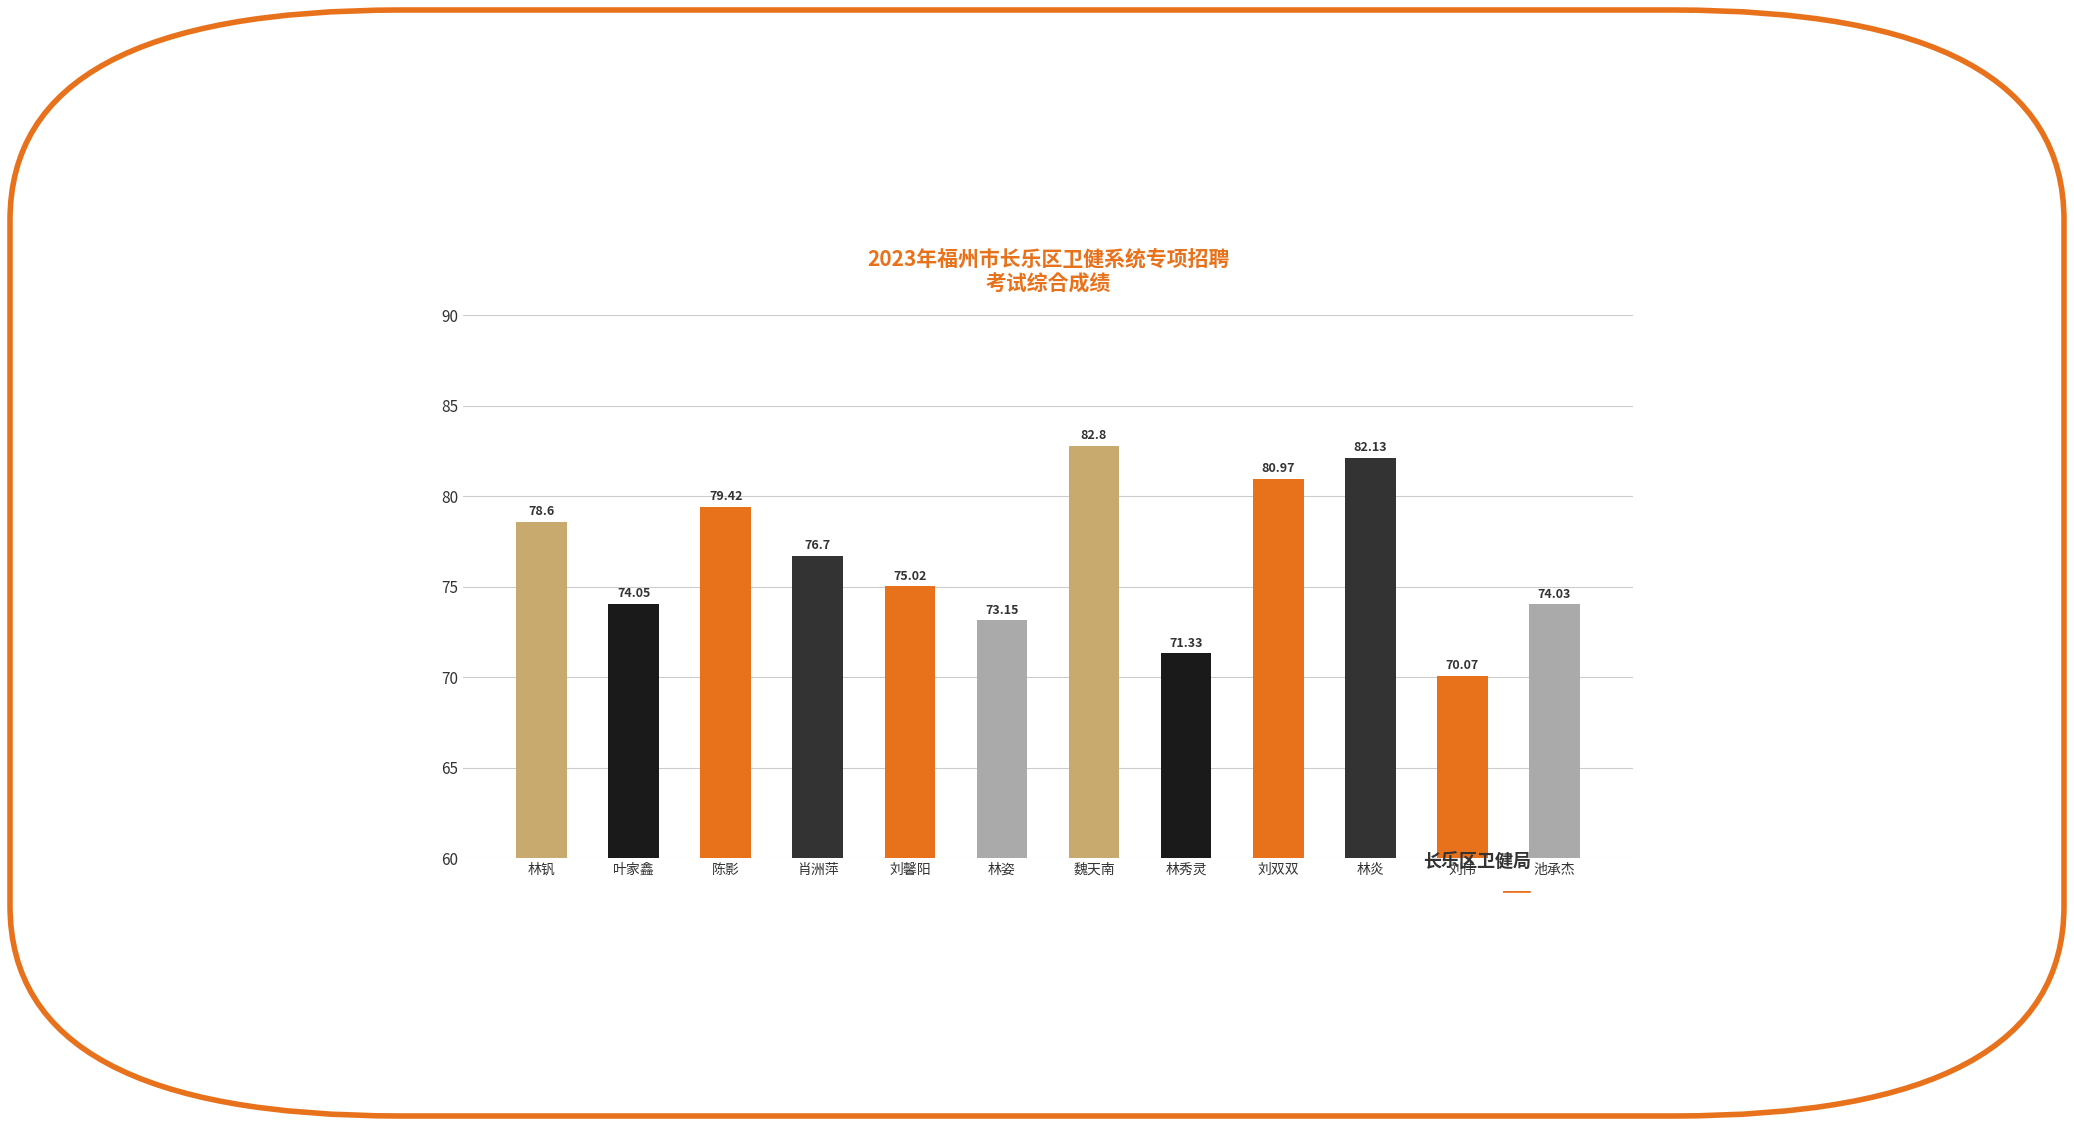

At which label is the value closest to 76?

肖洲萍